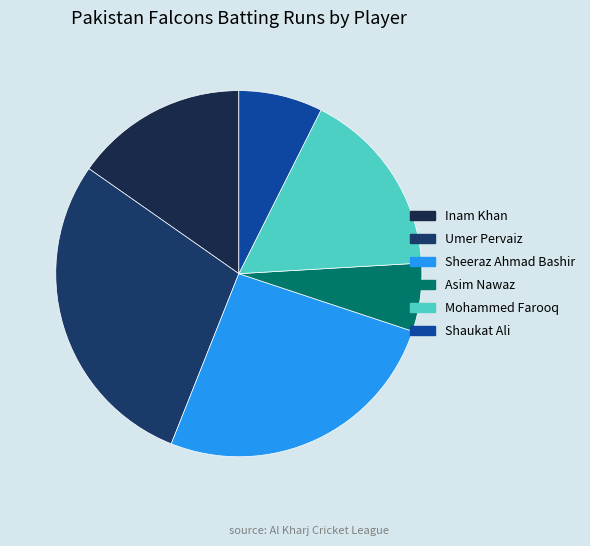

Rank the categories by value from lowest to highest.

Asim Nawaz, Shaukat Ali, Inam Khan, Mohammed Farooq, Sheeraz Ahmad Bashir, Umer Pervaiz